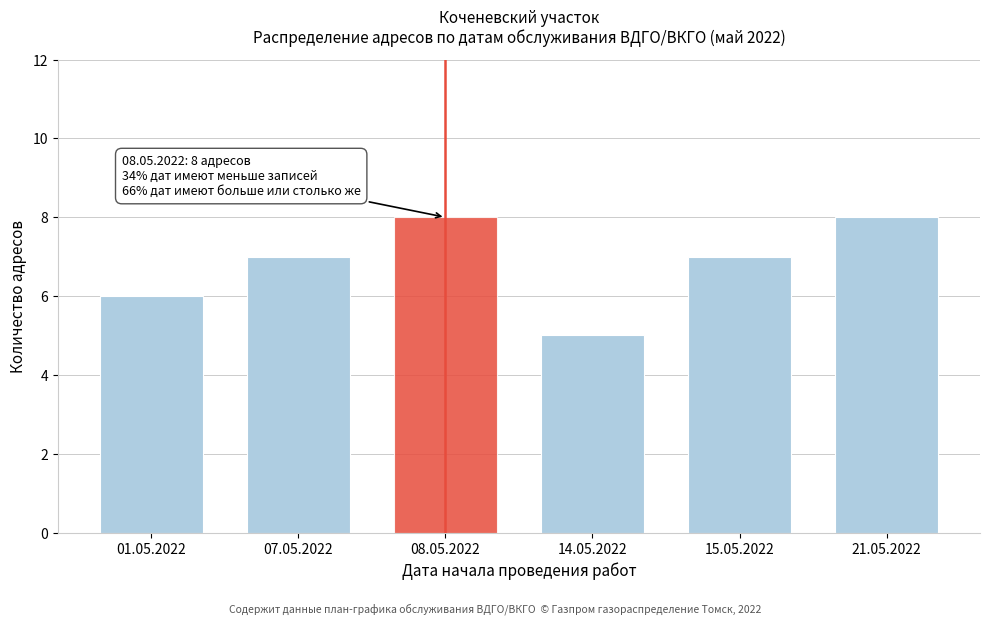

Reading right to left, what are all the values shown in this chart?

8	7	5	8	7	6